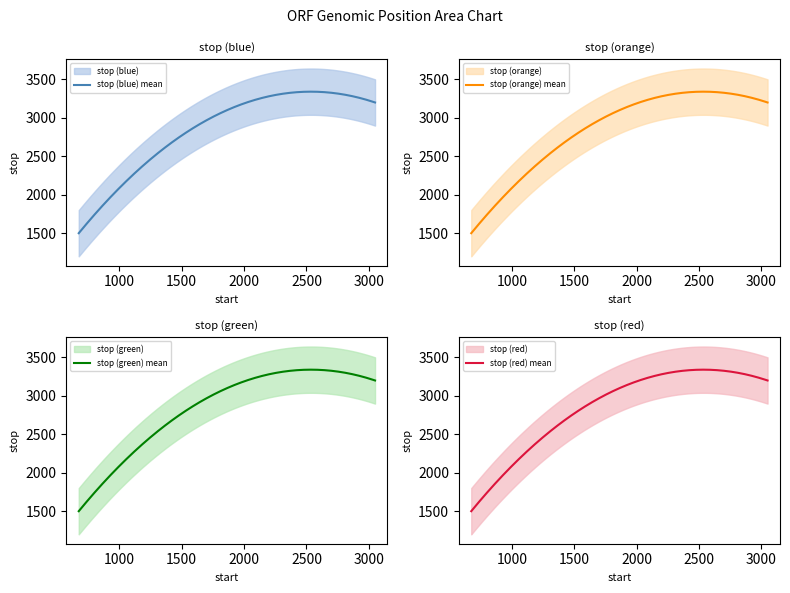

At which category does the chart reach its minimum across all series?

674